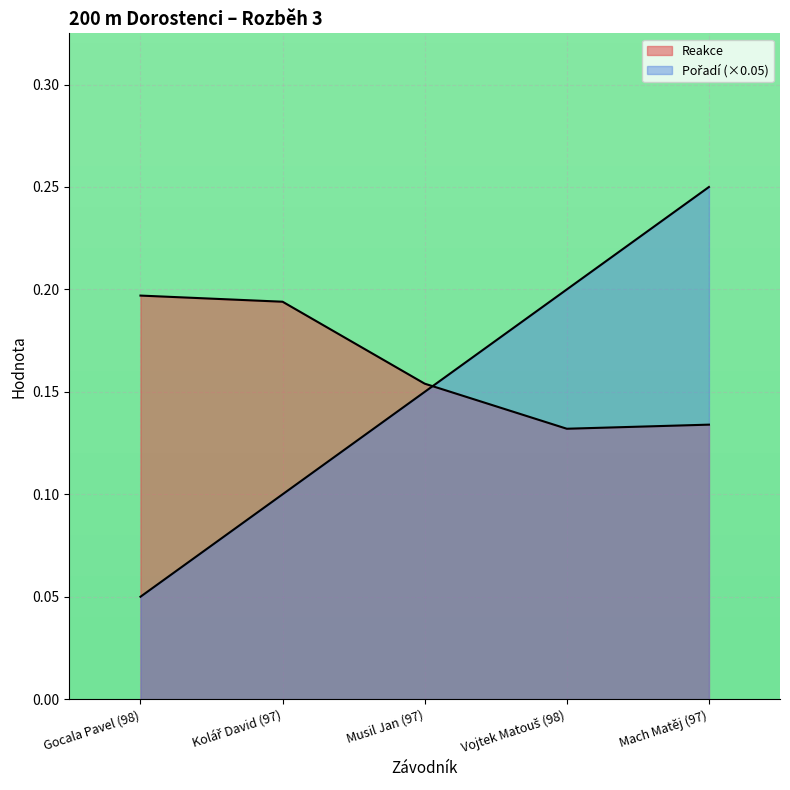

What is the approximate value of Pořadí at Musil Jan (97)?

0.2